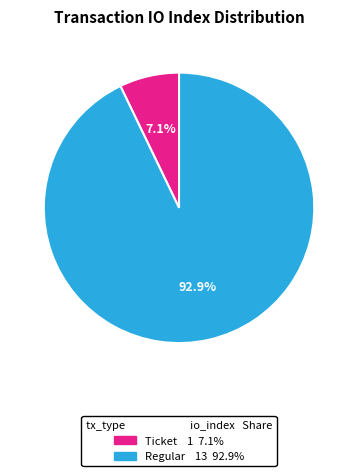

Is there any slice that represents more than half of the pie?

Yes